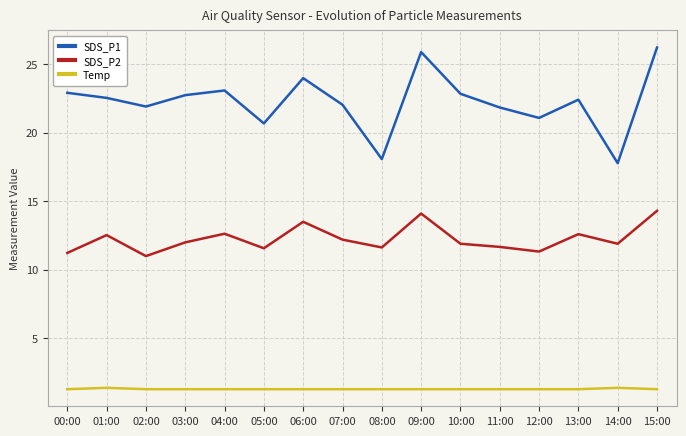

What is the average value of the Temp series?

1.3